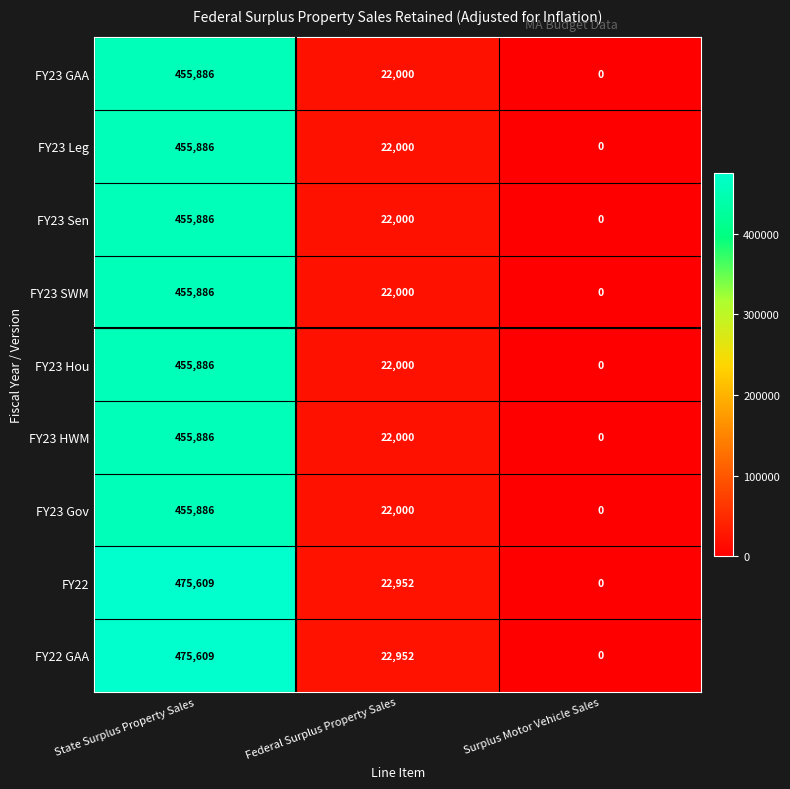

Reading right to left, list all the values displayed in this chart.

FY23 GAA: 0	22000	455886
FY23 Leg: 0	22000	455886
FY23 Sen: 0	22000	455886
FY23 SWM: 0	22000	455886
FY23 Hou: 0	22000	455886
FY23 HWM: 0	22000	455886
FY23 Gov: 0	22000	455886
FY22: 0	22952	475609
FY22 GAA: 0	22952	475609